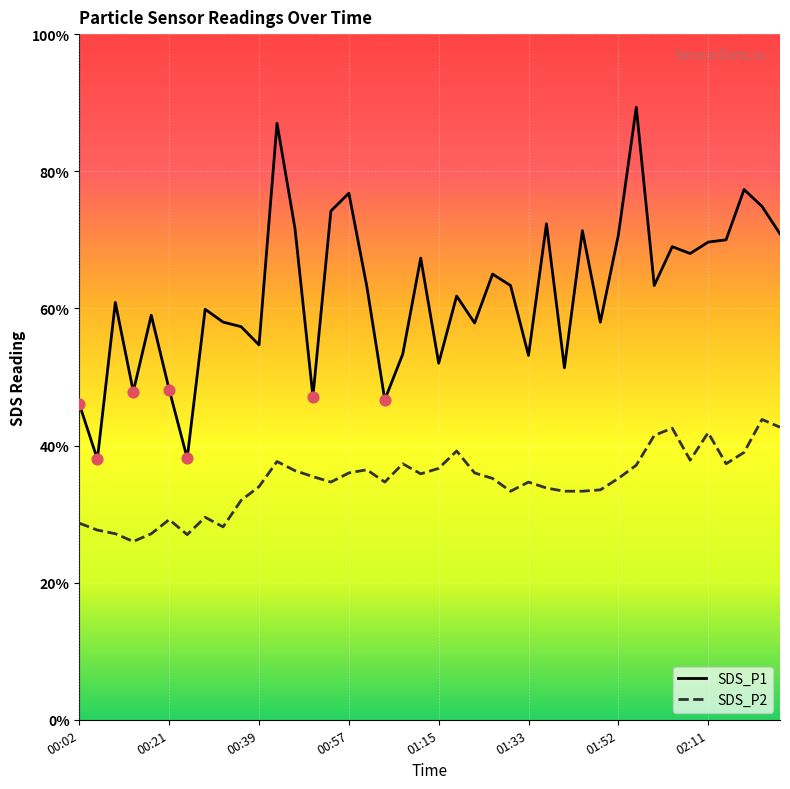

Which series has the largest Y range (max minus min)?

SDS_P1